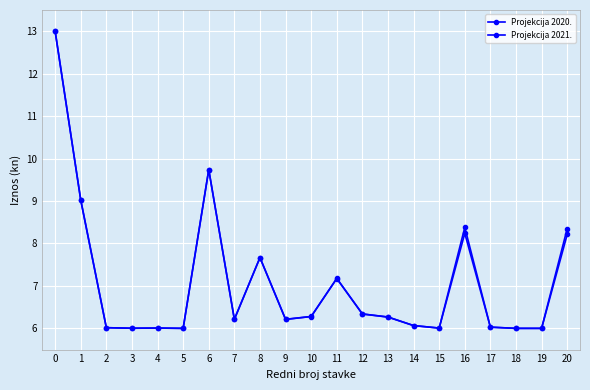

Is this an area chart (filled region under the line)?

No